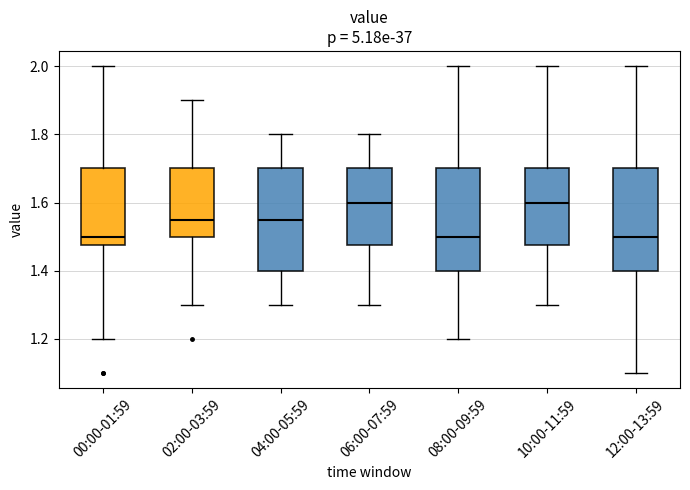

Where does the median line of the box for 02:00-03:59 sit on the y-axis? The values are not printed on the chart, so give them approximately, as read against the axis.

1.56